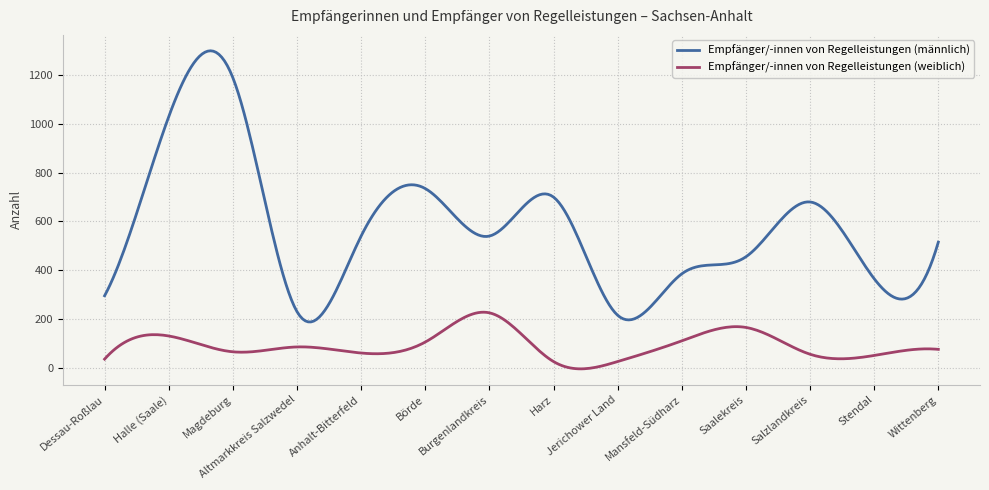

Rank the series by their average value, from lowest to highest.

Empfänger/-innen von Regelleistungen (weiblich), Empfänger/-innen von Regelleistungen (männlich)